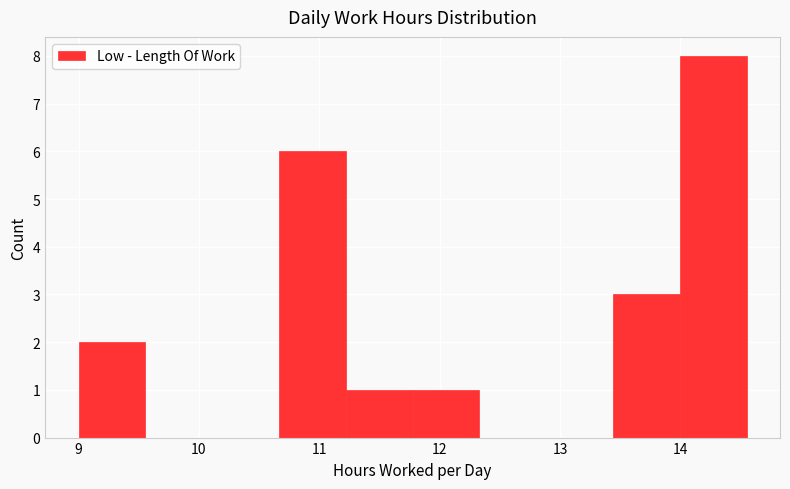

Over which range of the x-axis is the bar tallest?

14.0 to 14.6